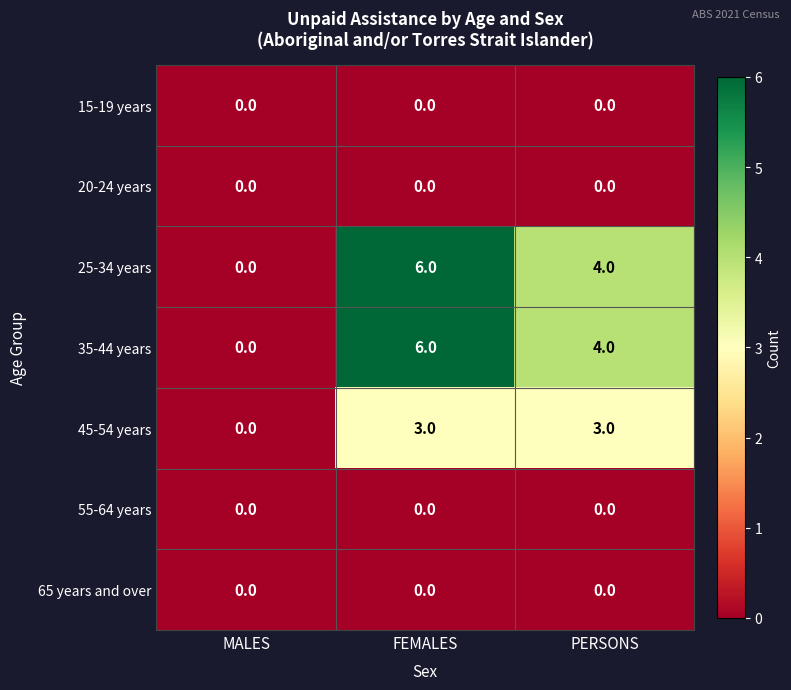

What is the total value across all series at FEMALES?

15